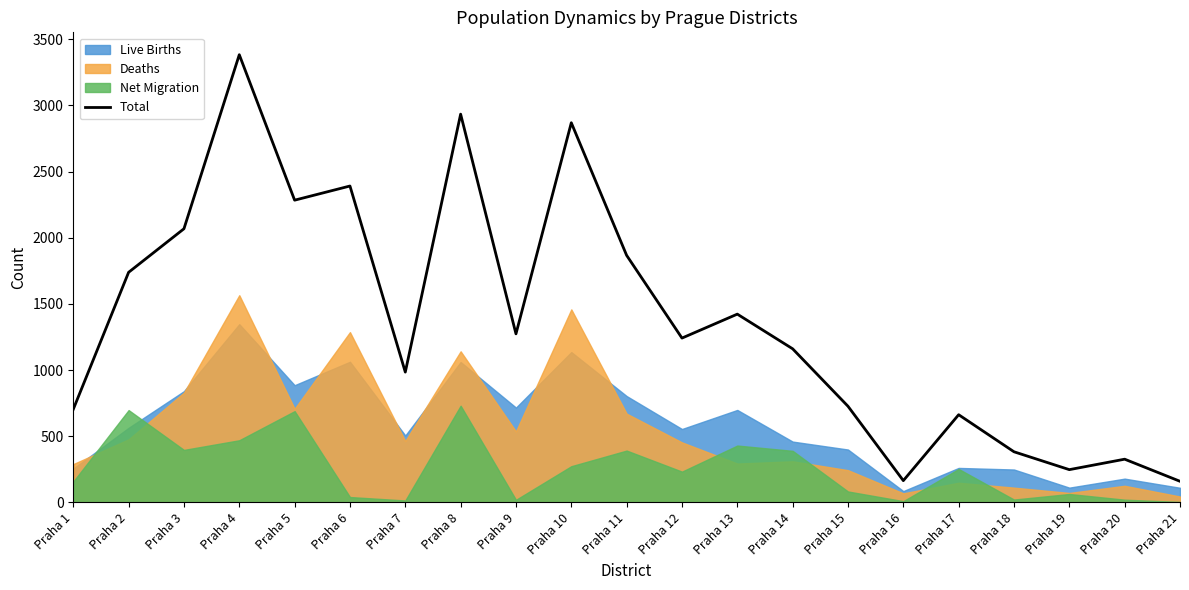

List the labels in order of value, smallest first.

Praha 21, Praha 16, Praha 19, Praha 20, Praha 18, Praha 17, Praha 1, Praha 15, Praha 7, Praha 14, Praha 12, Praha 9, Praha 13, Praha 2, Praha 11, Praha 3, Praha 5, Praha 6, Praha 10, Praha 8, Praha 4